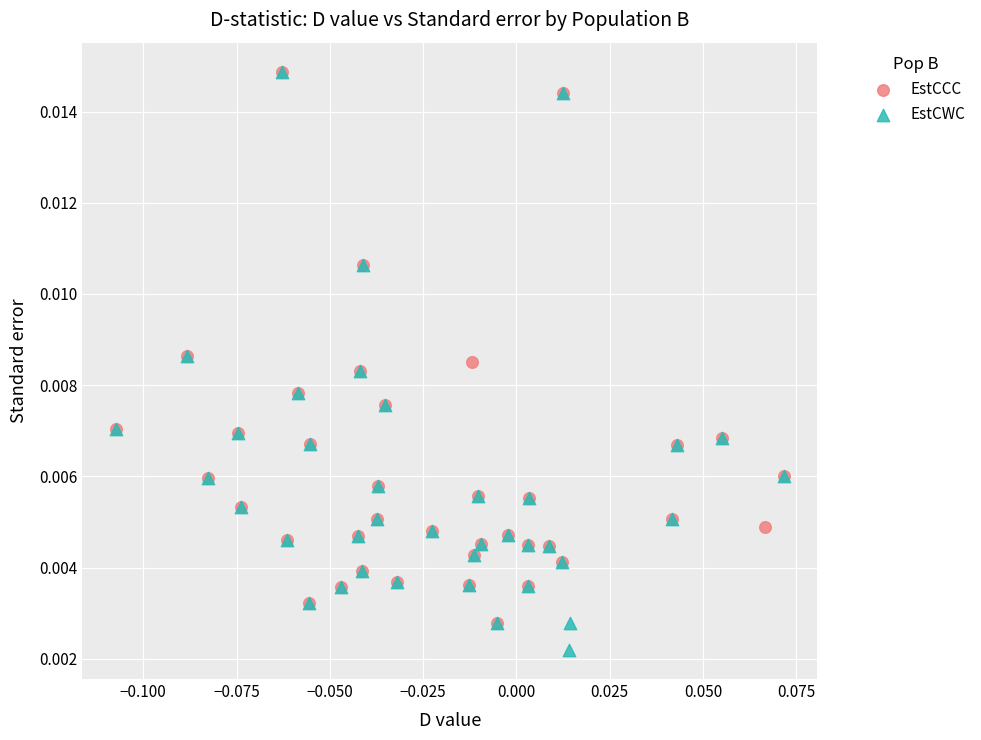

What are all the series names shown in the legend?

EstCCC, EstCWC